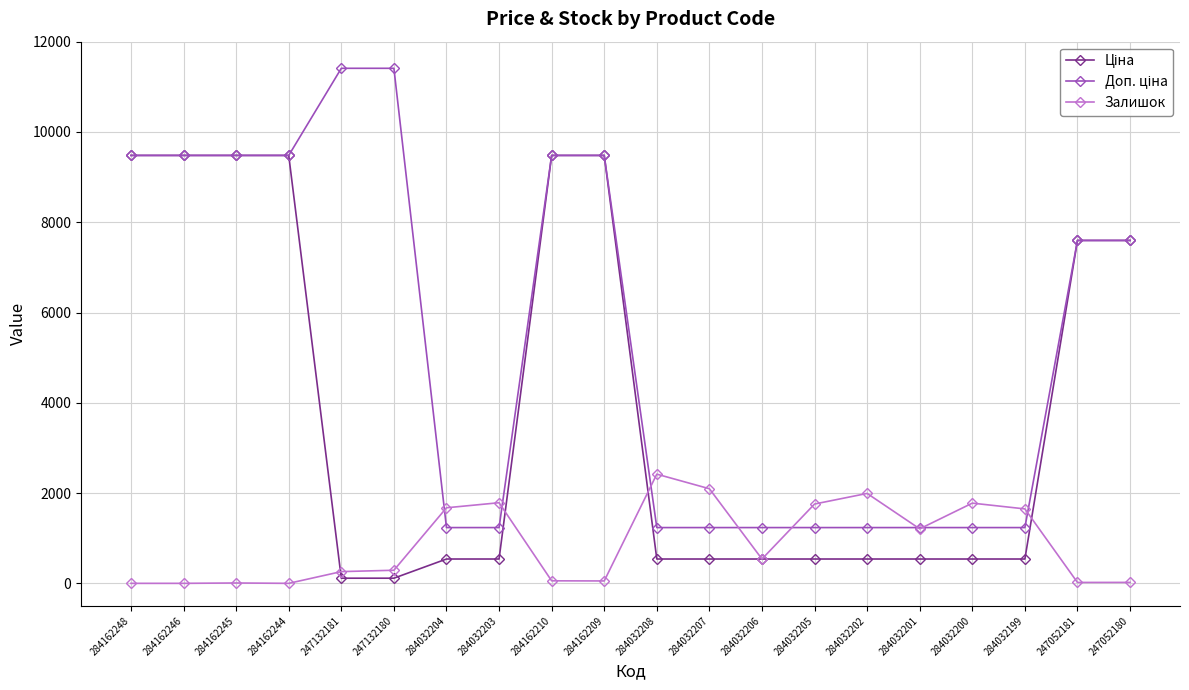

Is it true that Залишок equals 2432.6 at 284032203?

False